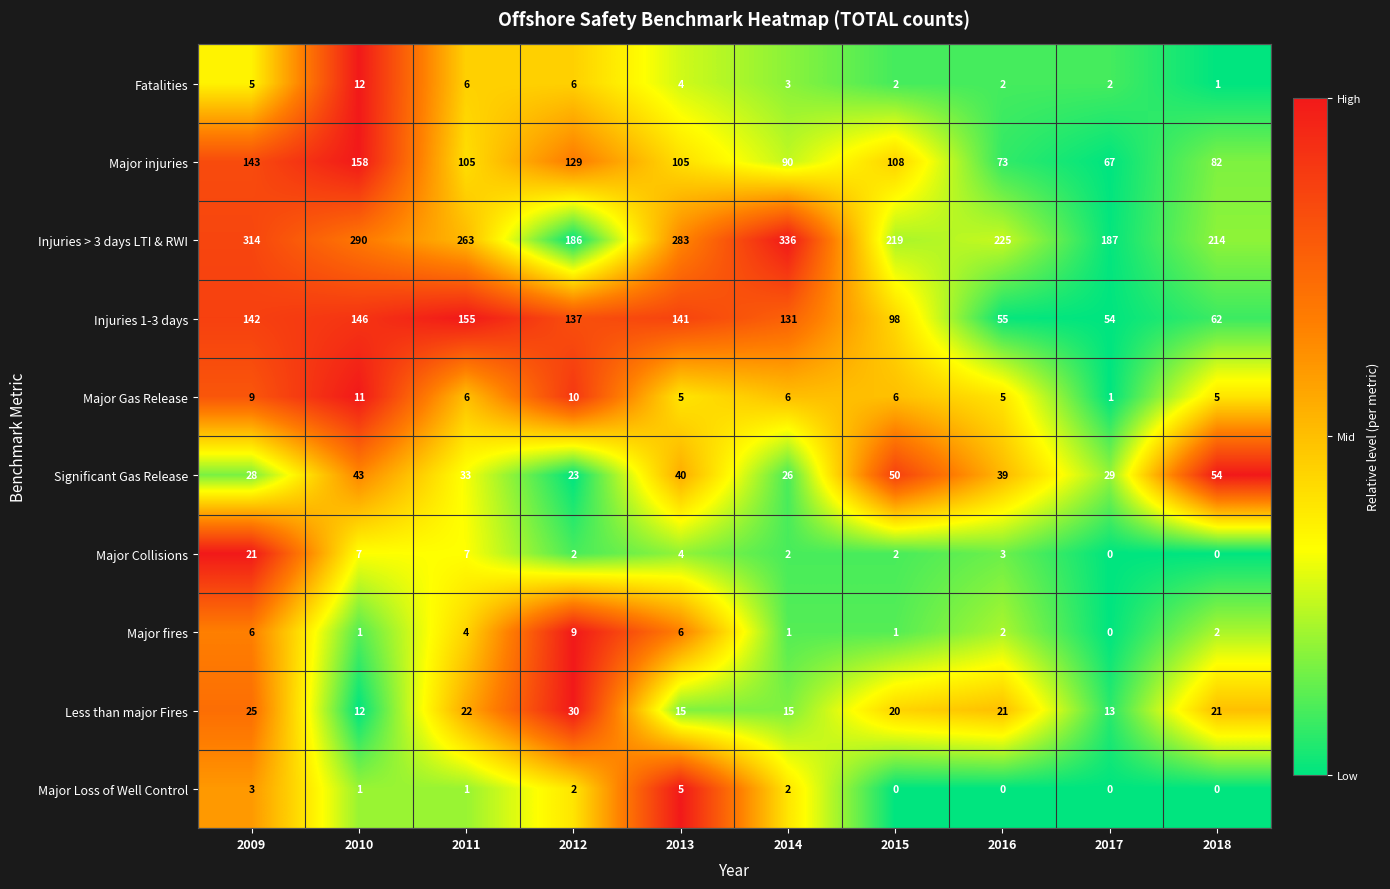

What is the spread (max minus min) of values at 2012?

184